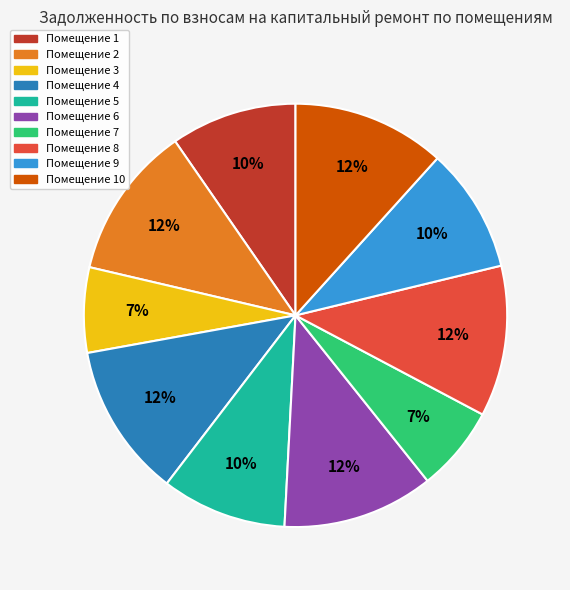

To the nearest percent, what percentage of the pie is Помещение 3?

7%